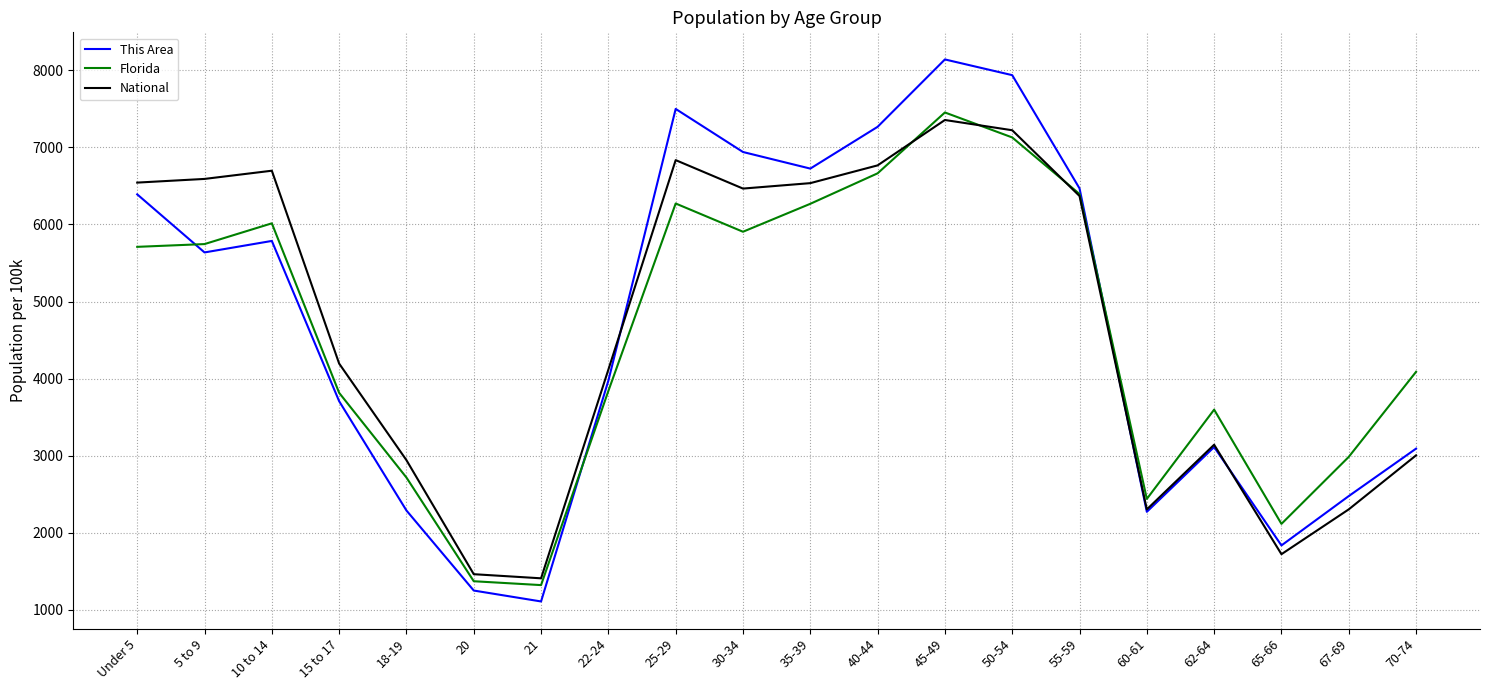

How many lines are shown in the chart?

3